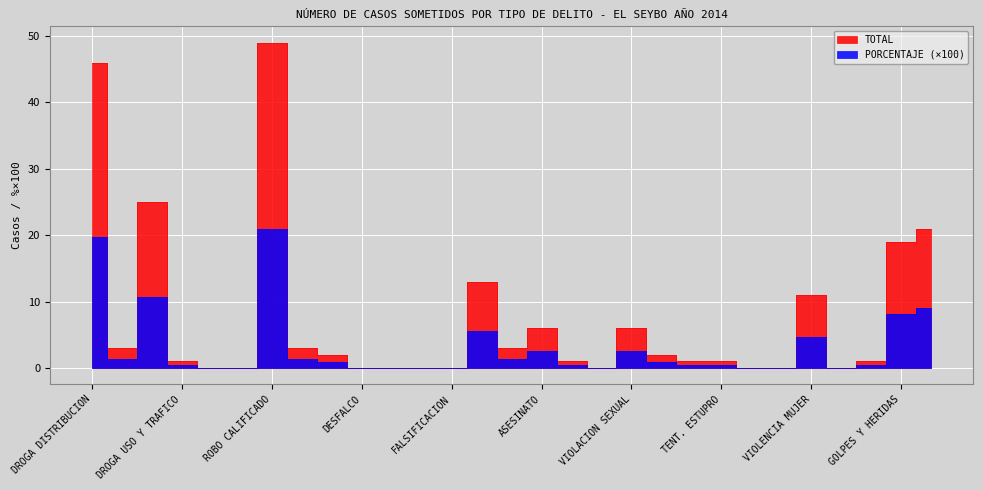

What is the maximum value shown in the chart?

49.0